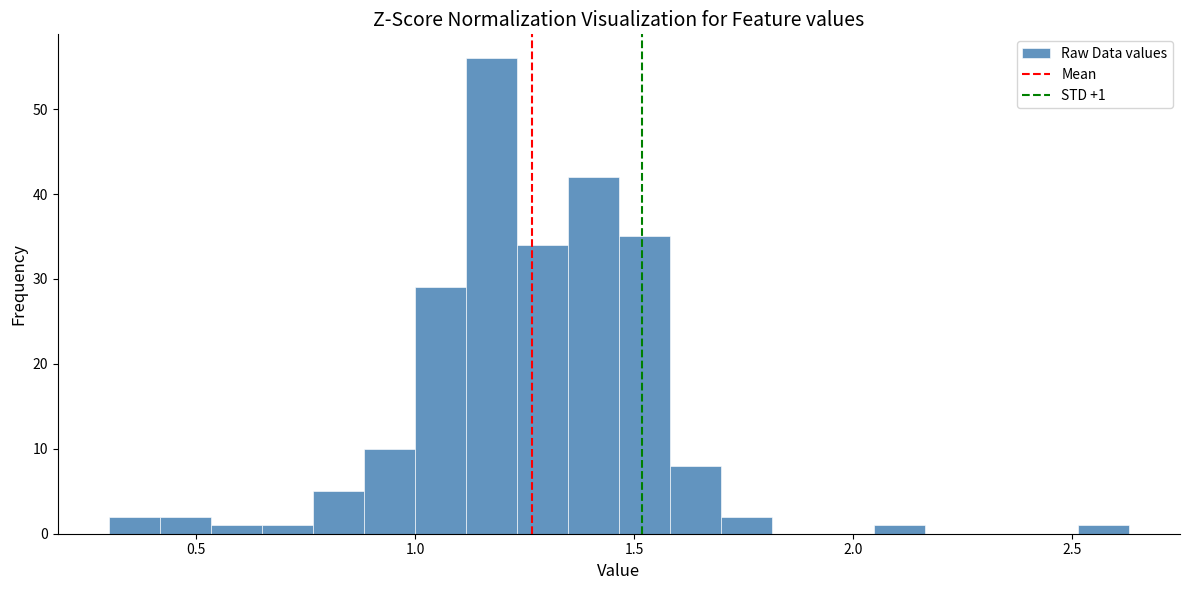

Around what value on the x-axis is the tallest bar? Give the approximate position of its centre, as read against the axis.

1.15